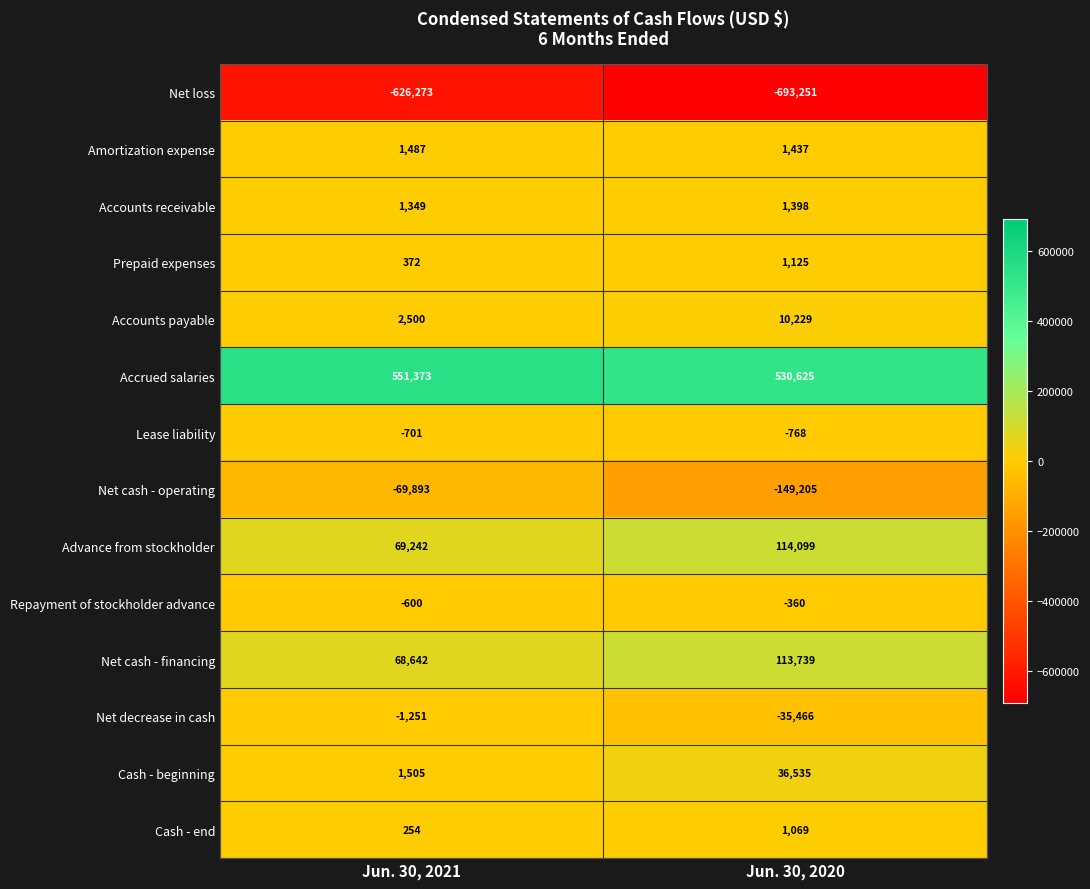

Count the number of categories in the chart.

2